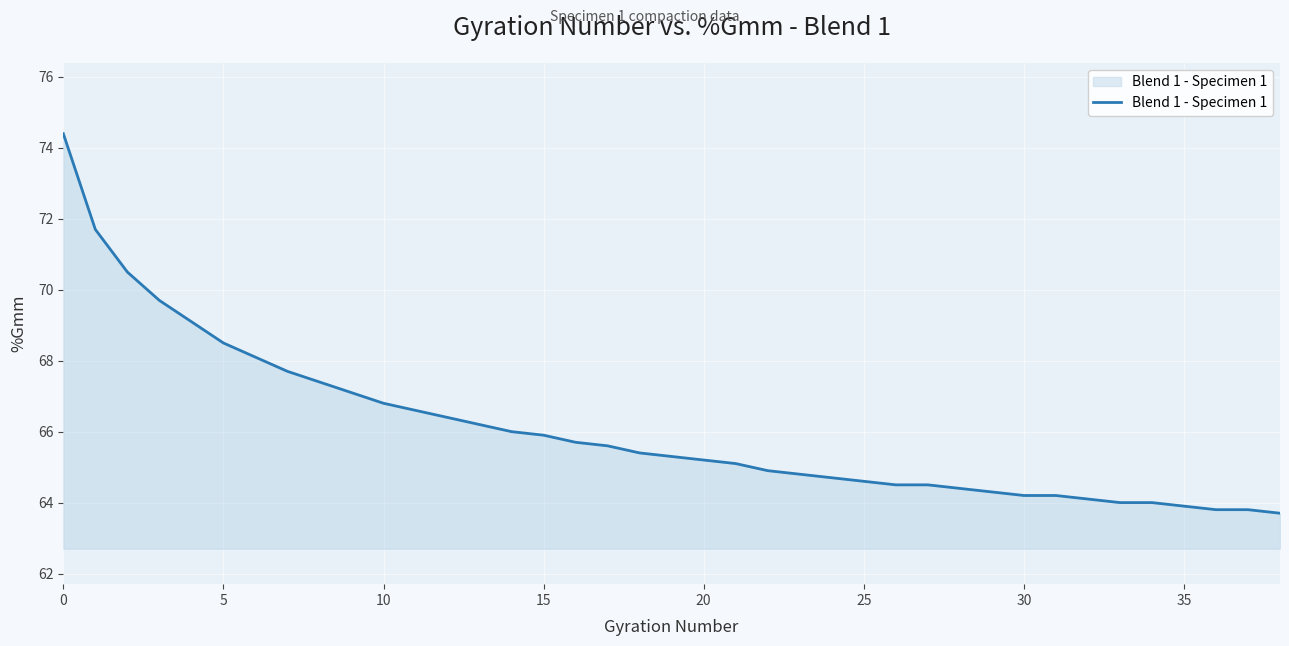

What is the greatest value displayed?

74.4